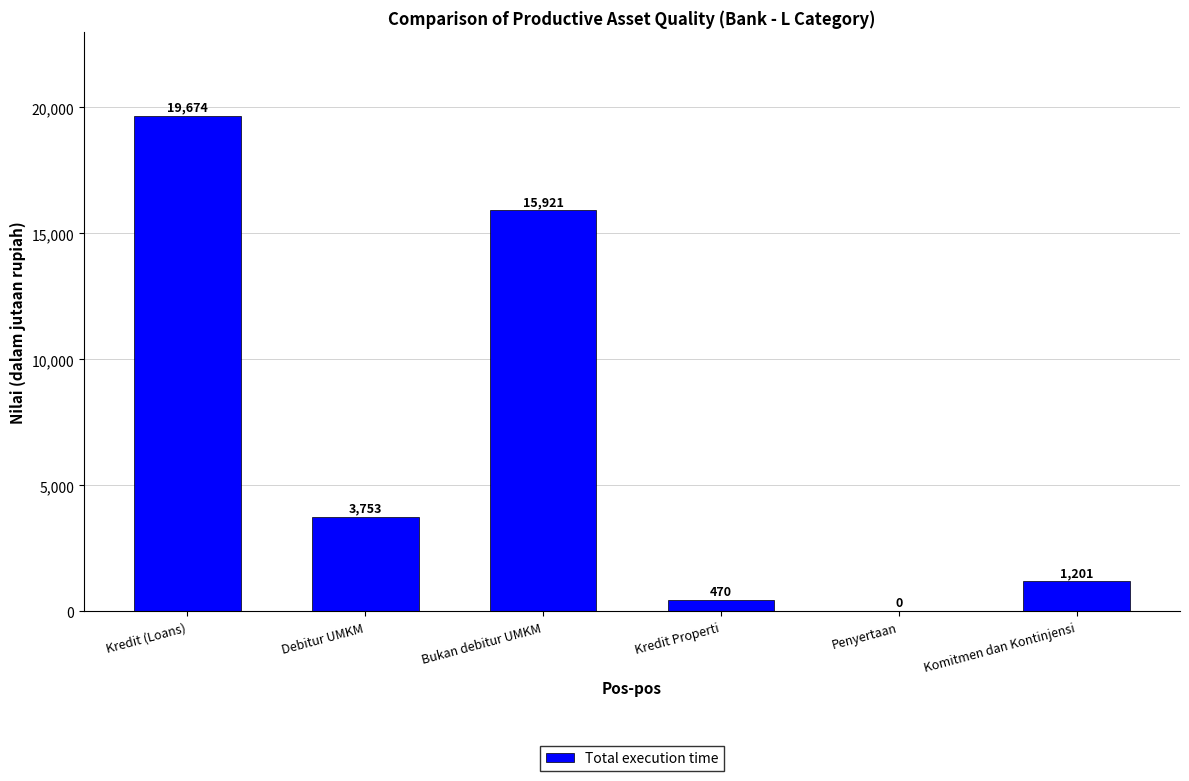

Reading left to right, extract all data points from this chart.

19674	3753	15921	470	0	1201